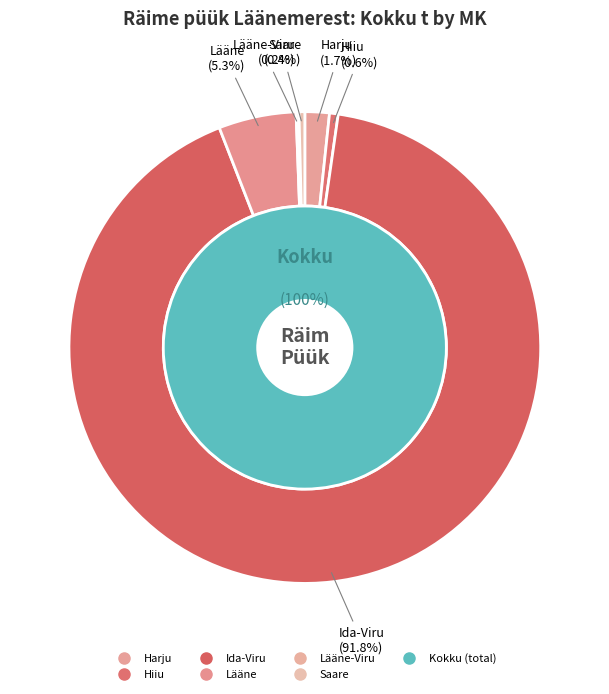

Which slice is the largest?

Ida-Viru